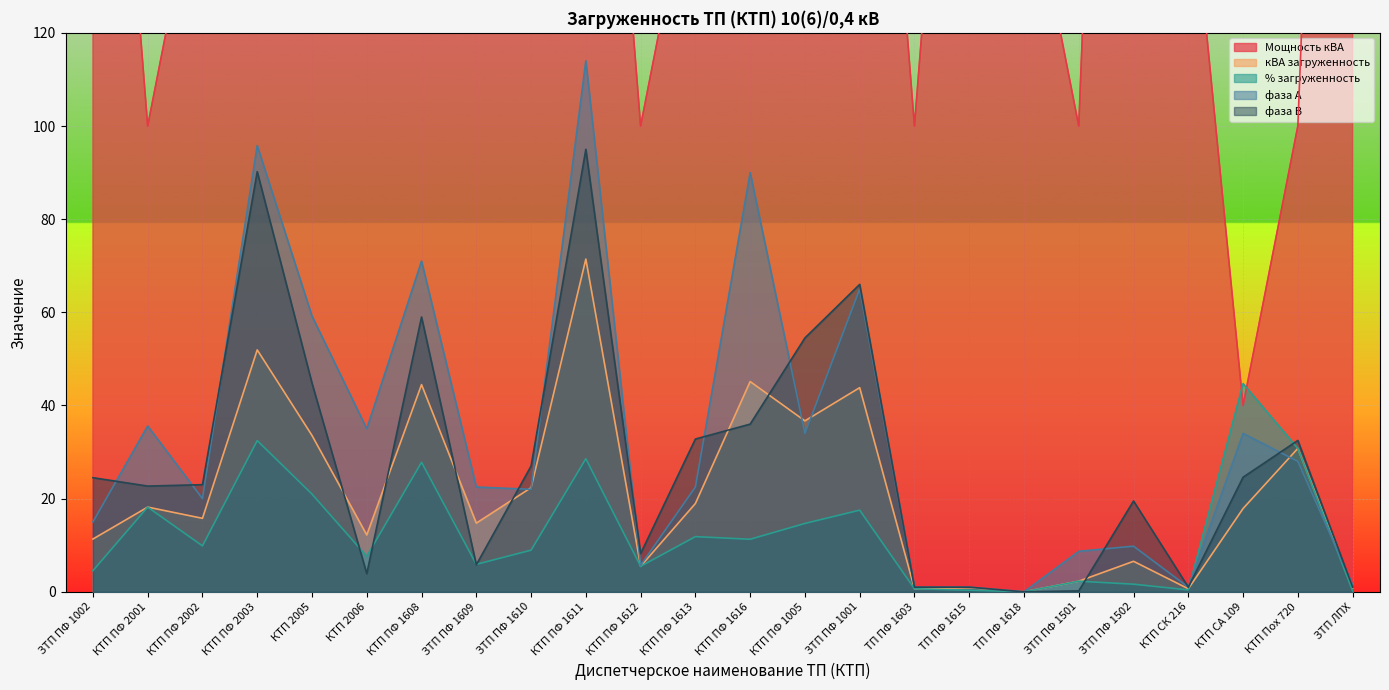

What is the approximate value of фаза А at КТП ПФ 1613?

22.5